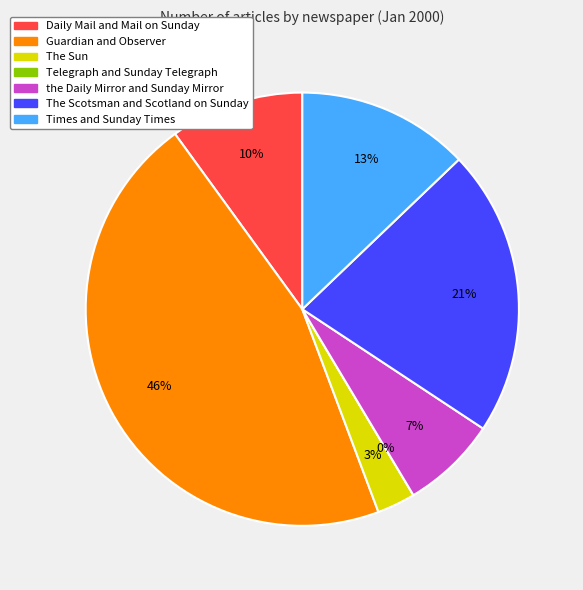

What percentage is the Daily Mail and Mail on Sunday slice, to the nearest percent?

10%